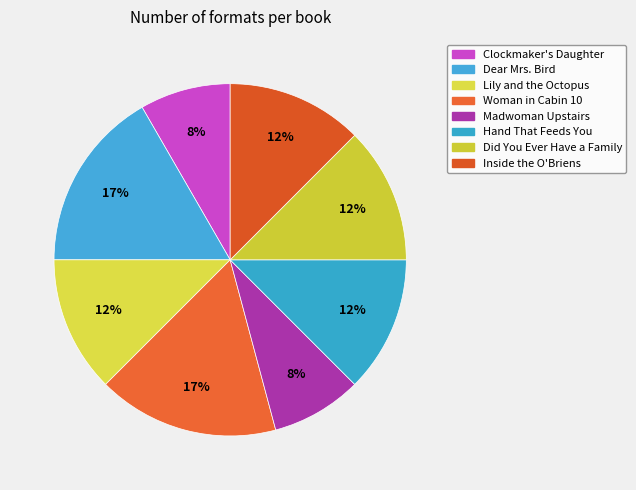

Which slice is the largest?

Dear Mrs. Bird